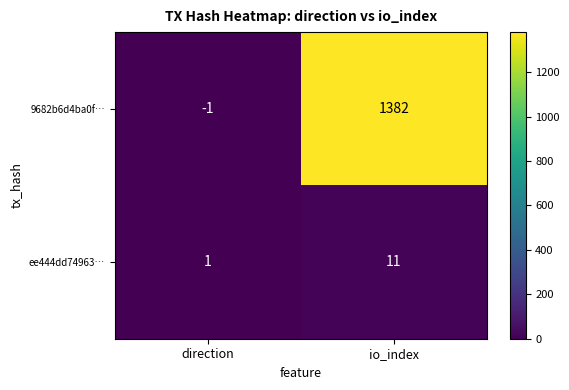

Which series has the largest range (max minus min)?

9682b6d4ba0f…